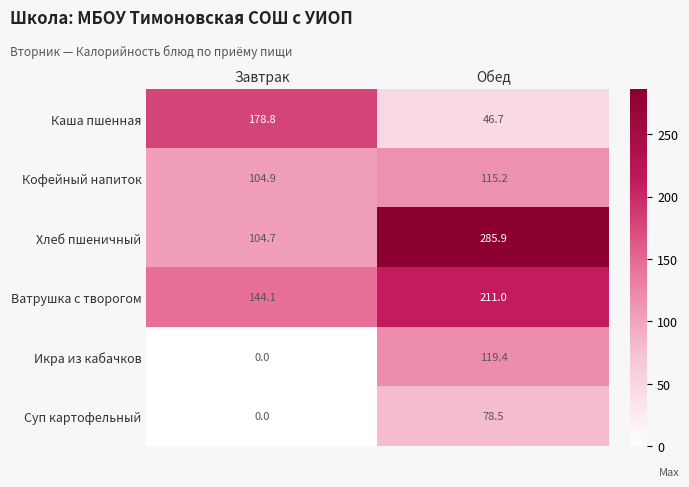

Reading left to right, extract all data points from this chart.

Каша пшенная: Завтрак=178.8	Обед=46.7
Кофейный напиток: Завтрак=104.9	Обед=115.2
Хлеб пшеничный: Завтрак=104.7	Обед=285.9
Ватрушка с творогом: Завтрак=144.1	Обед=211.0
Икра из кабачков: Завтрак=0.0	Обед=119.4
Суп картофельный: Завтрак=0.0	Обед=78.5